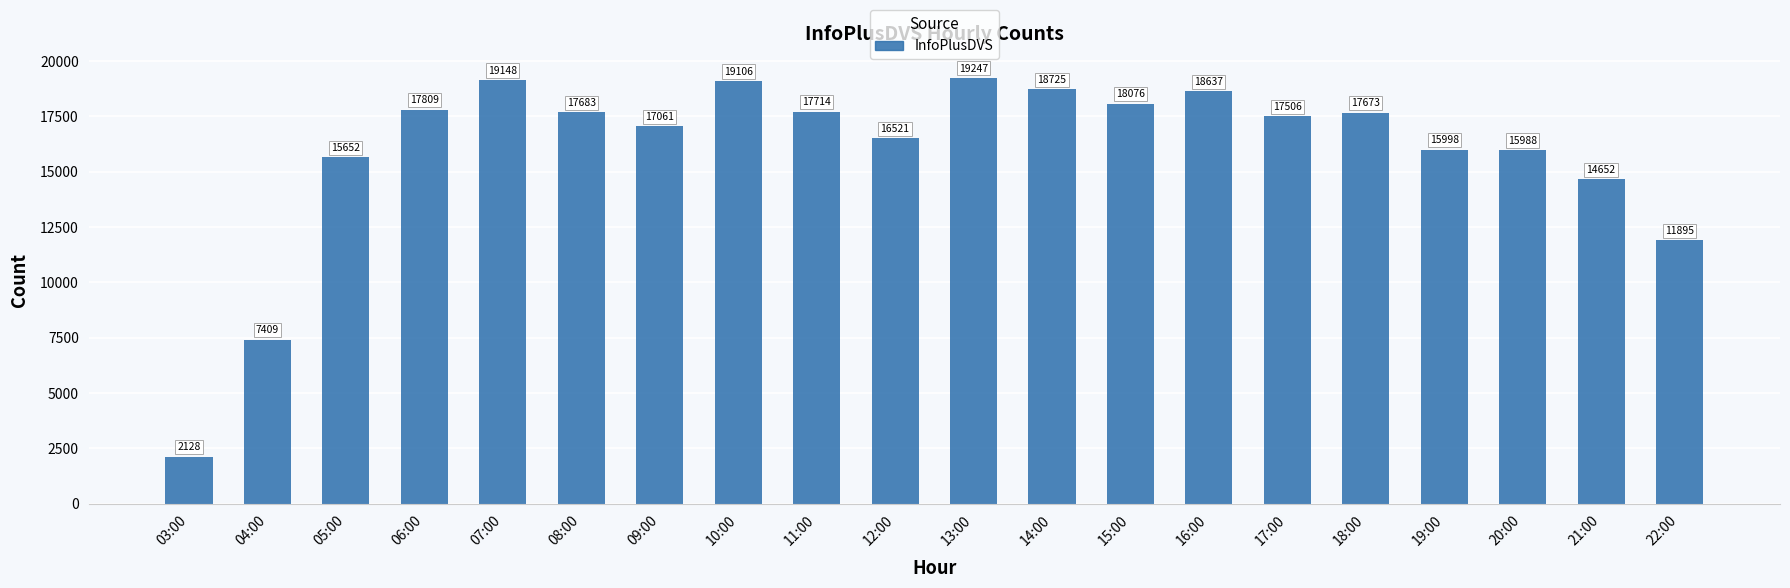

Rank the categories by value from lowest to highest.

03:00, 04:00, 22:00, 21:00, 05:00, 20:00, 19:00, 12:00, 09:00, 17:00, 18:00, 08:00, 11:00, 06:00, 15:00, 16:00, 14:00, 10:00, 07:00, 13:00